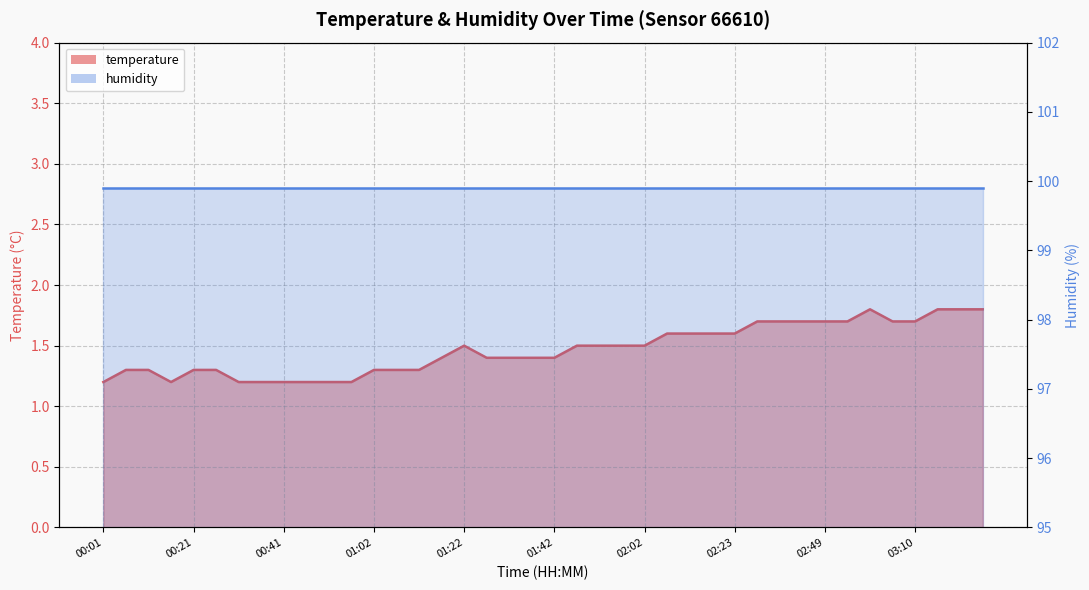

What is the average value?

1.5